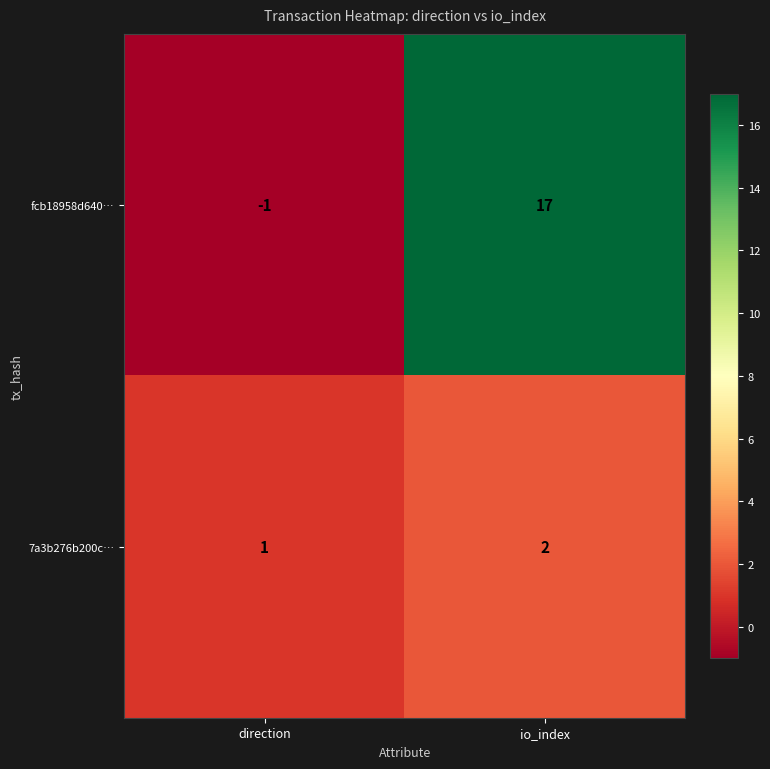

At direction, list the series in order from largest to smallest.

7a3b276b200c…, fcb18958d640…